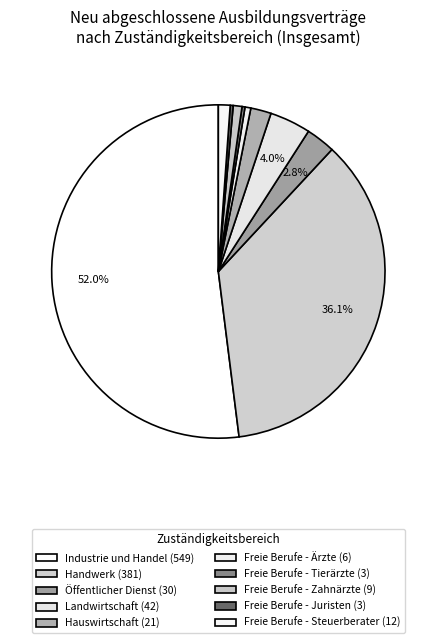

How many slices are in this pie chart?

10